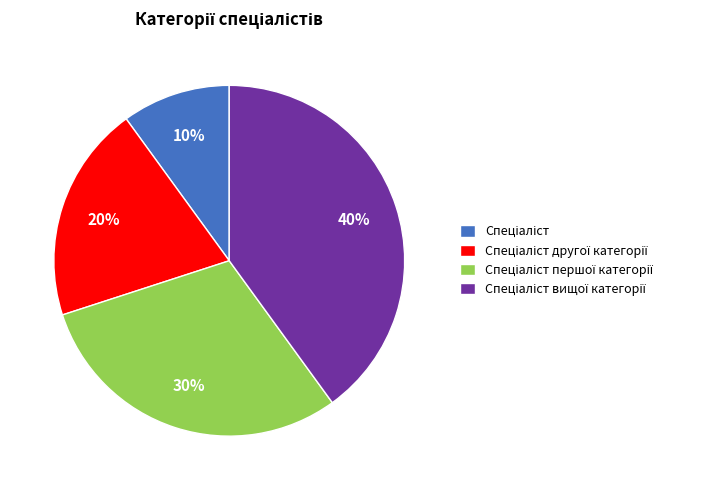

To the nearest percent, what is the average slice percentage?

25%